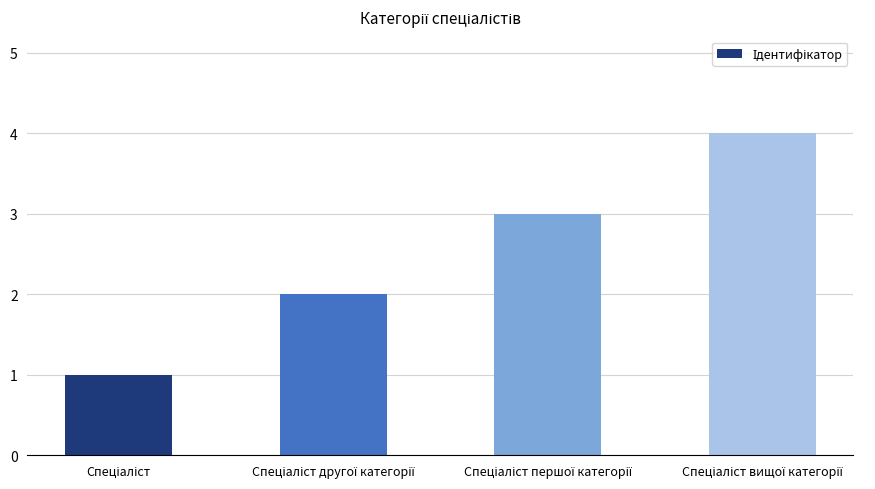

What is the difference between the maximum and minimum values?

3